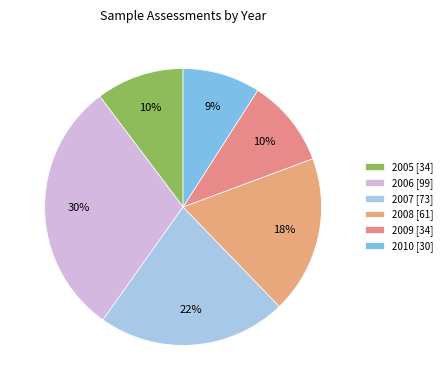

Between 2005 and 2008, which is larger?

2008